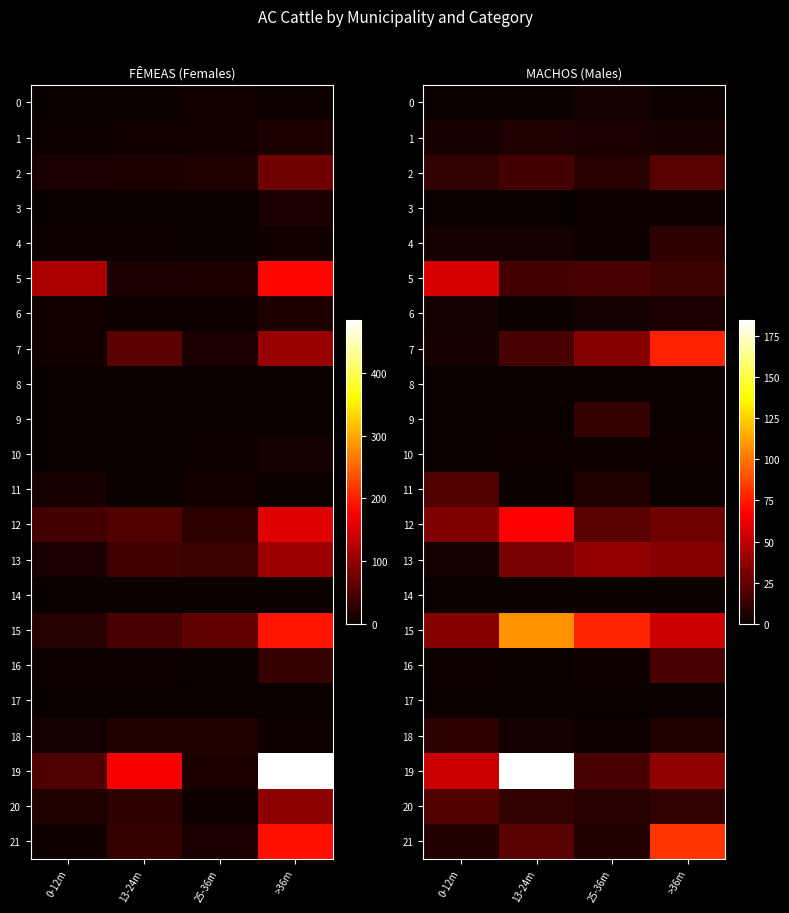

Where does the 13 series first go above 34?

25-36m